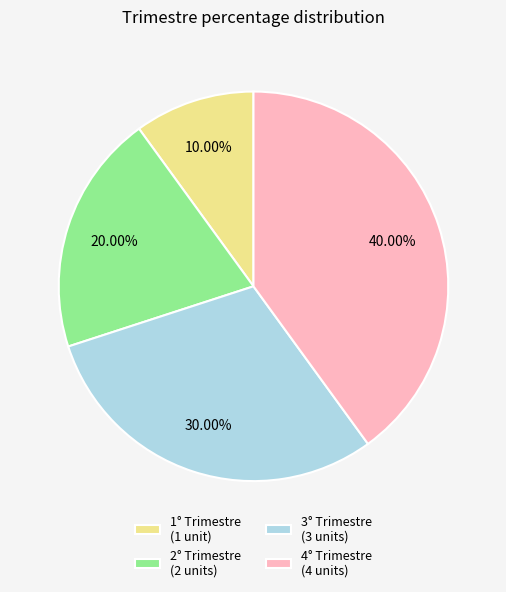

Which has a higher value, 3° Trimestre or 2° Trimestre?

3° Trimestre